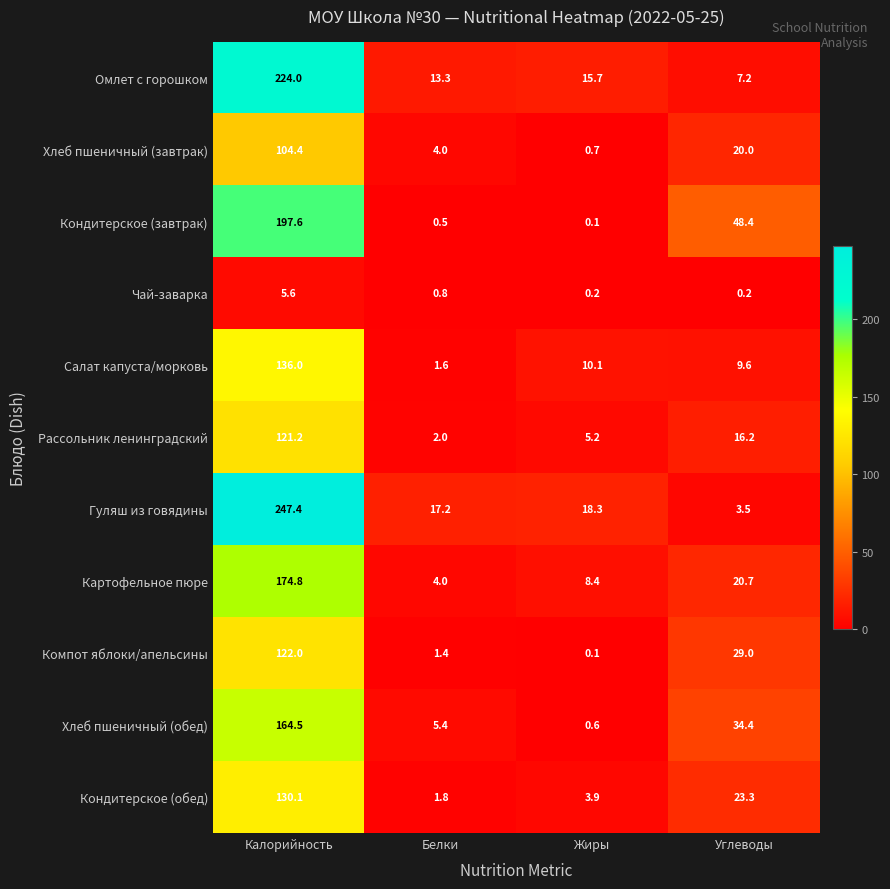

Is it true that Хлеб пшеничный (завтрак) equals 104.4 at Калорийность?

True